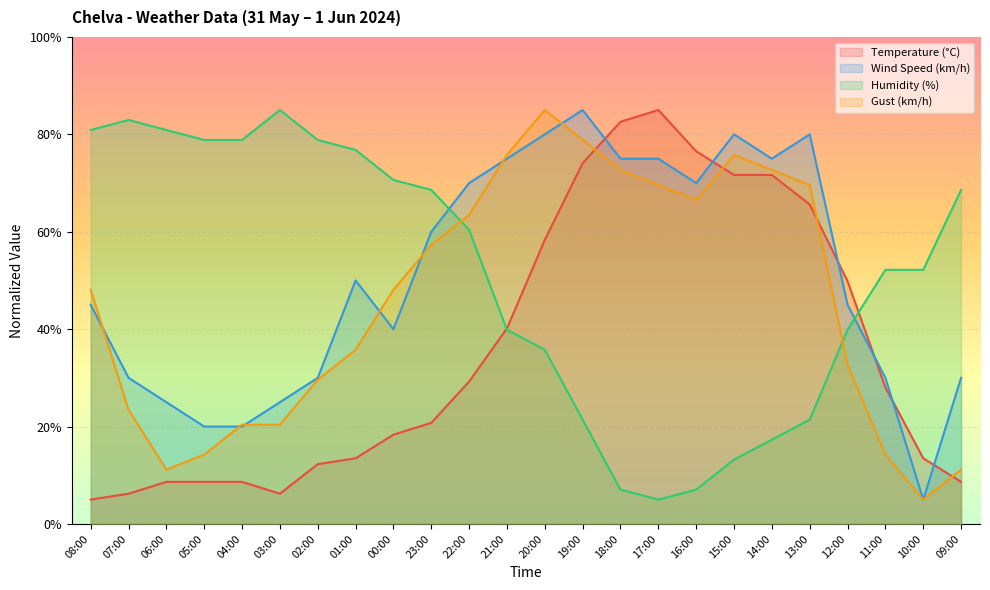

Is the value of Wind Speed (km/h) at 20:00 greater than the value of Humidity (%) at 17:00?

Yes